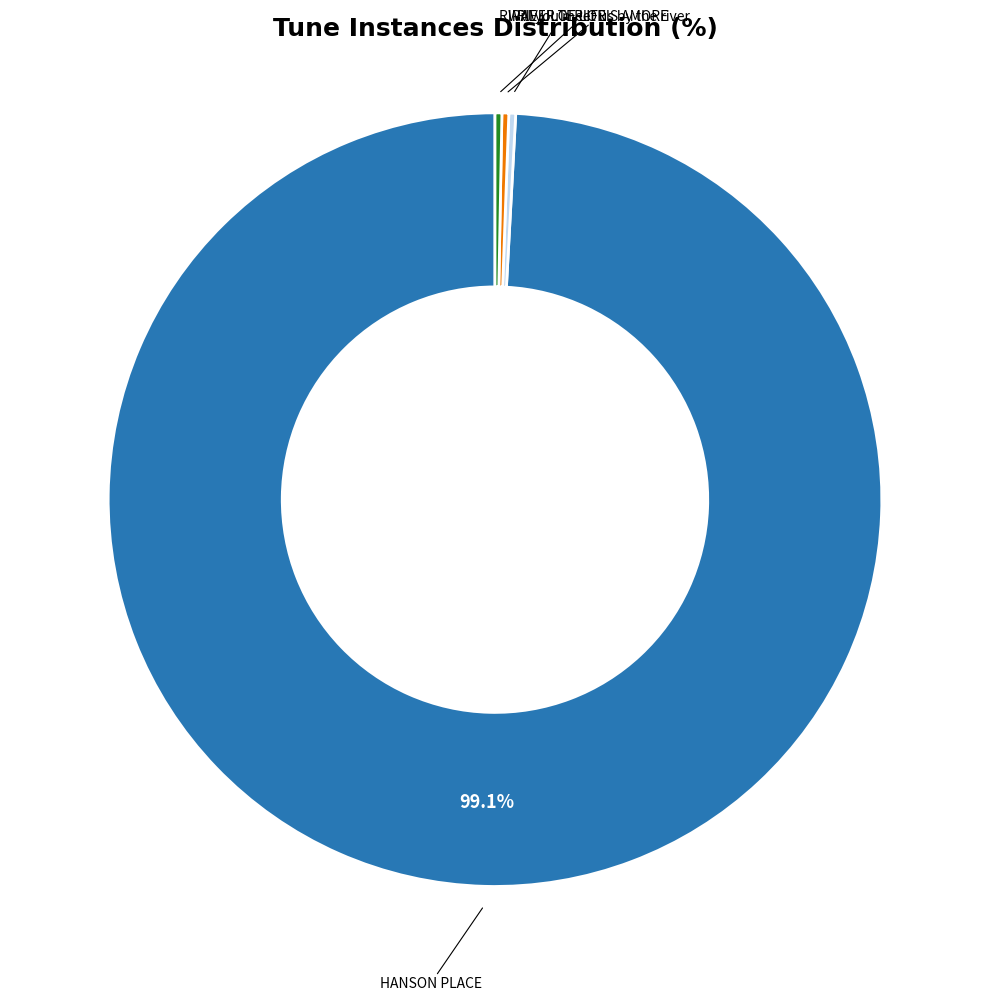

Which slice is the largest?

HANSON PLACE